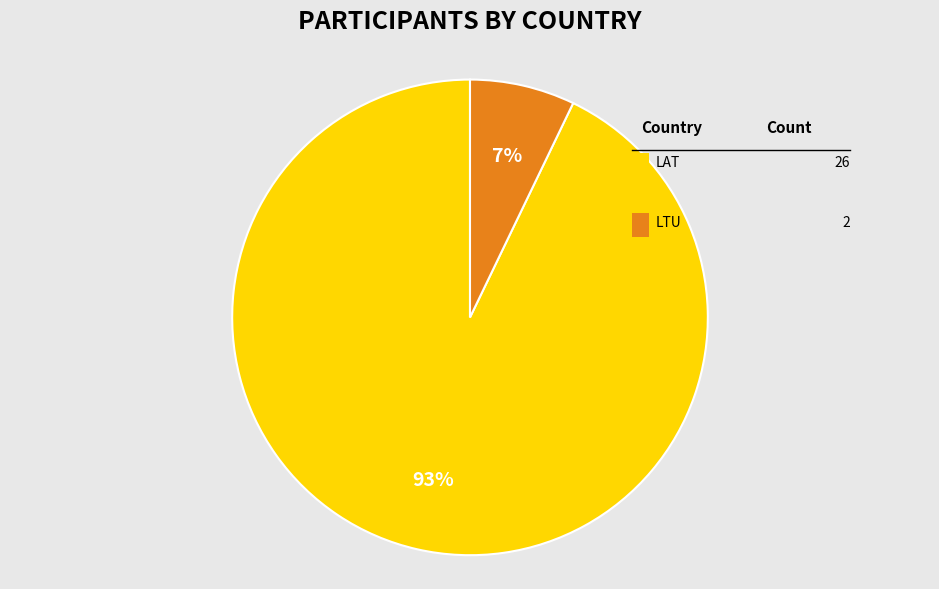

To the nearest percent, what is the difference between the largest and smallest slice percentages?

86%